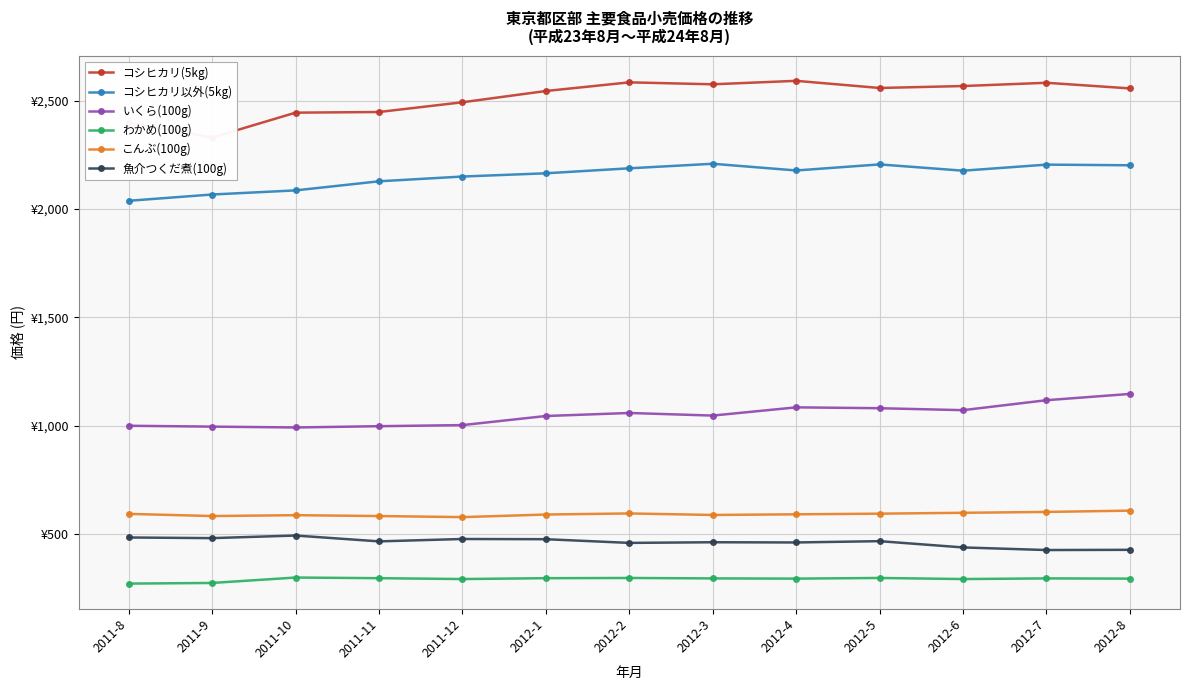

True or false: 魚介つくだ煮(100g) and いくら(100g) intersect in this chart.

False